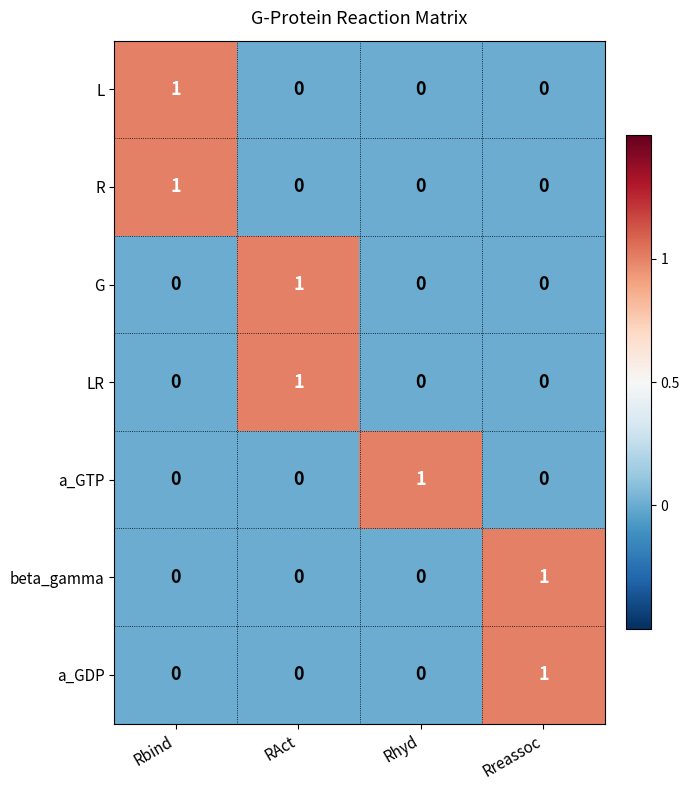

How many a_GTP values are between 0 and 1?

4